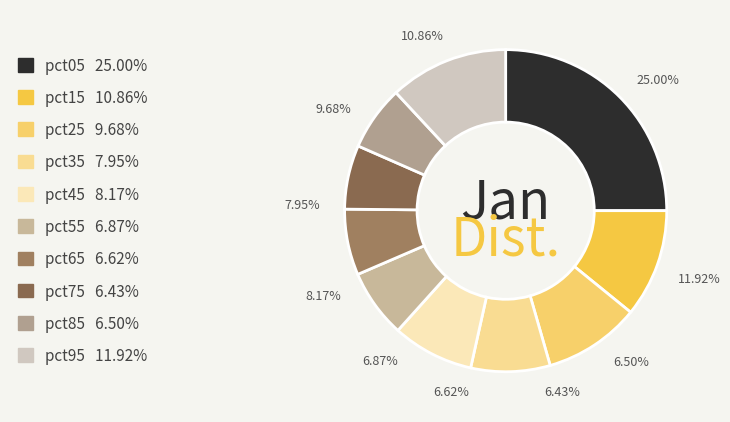

What is the smallest slice in the pie chart?

pct75